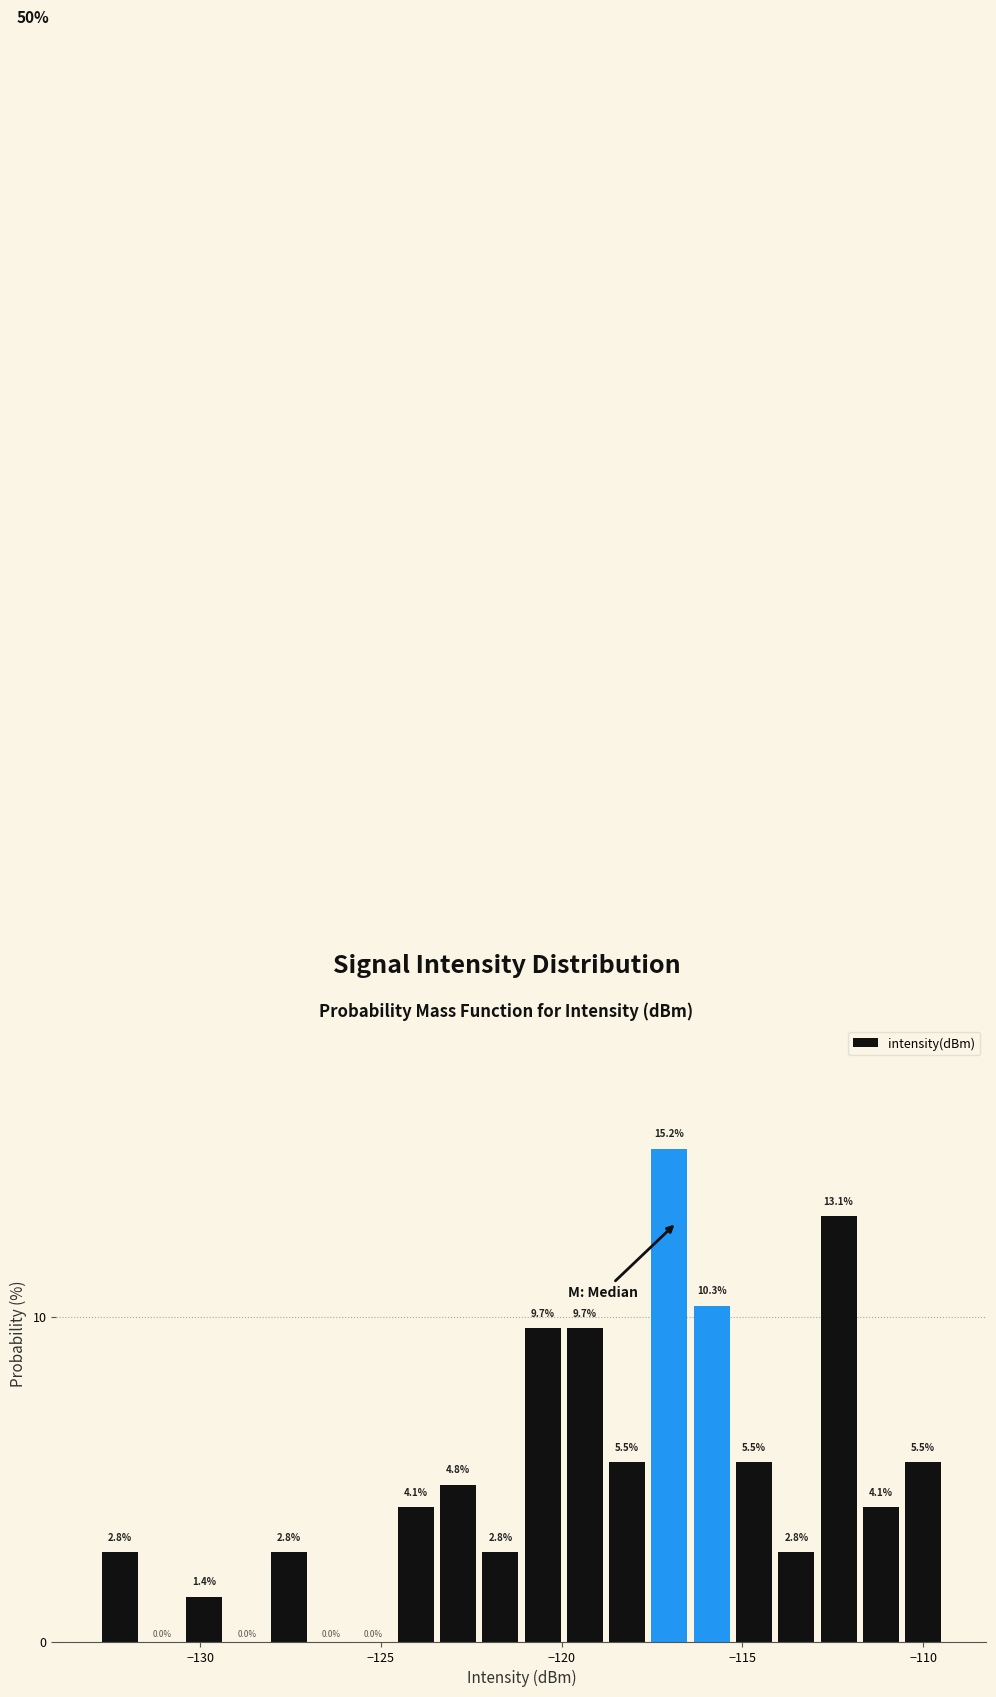

Around what value on the x-axis is the tallest bar? Give the approximate position of its centre, as read against the axis.

-117.0